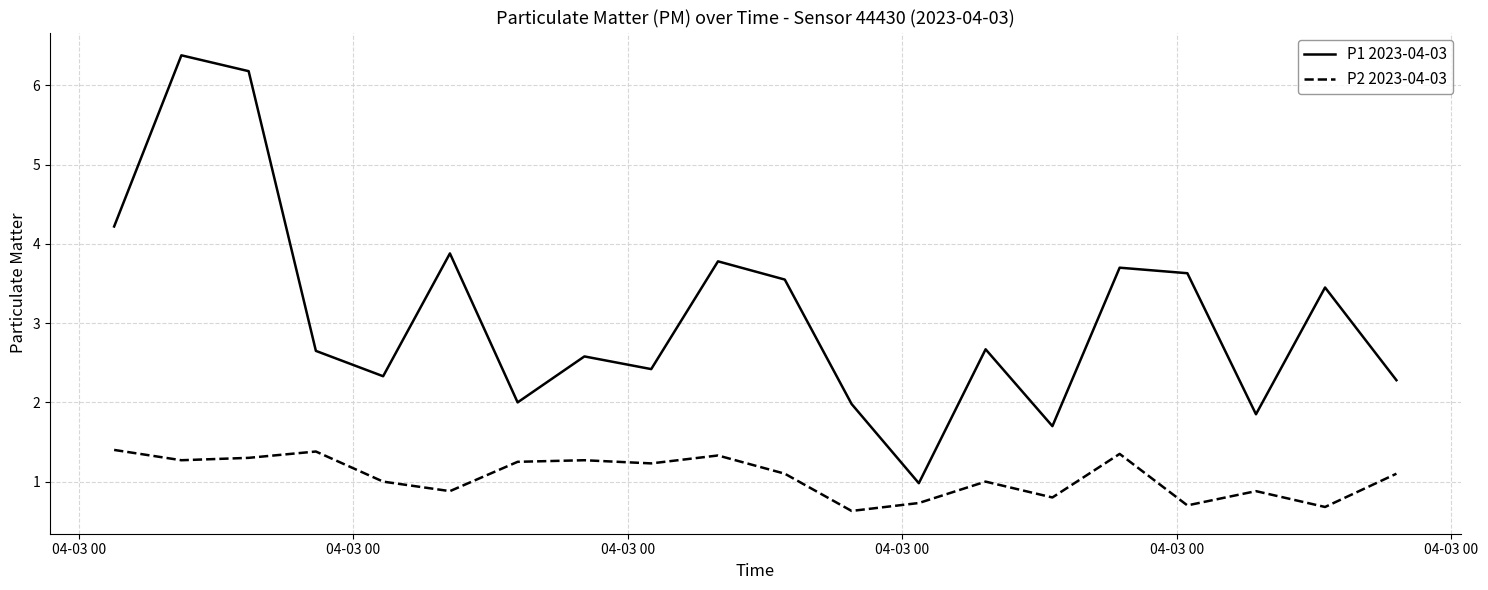

What is the minimum value shown in the chart?

0.6